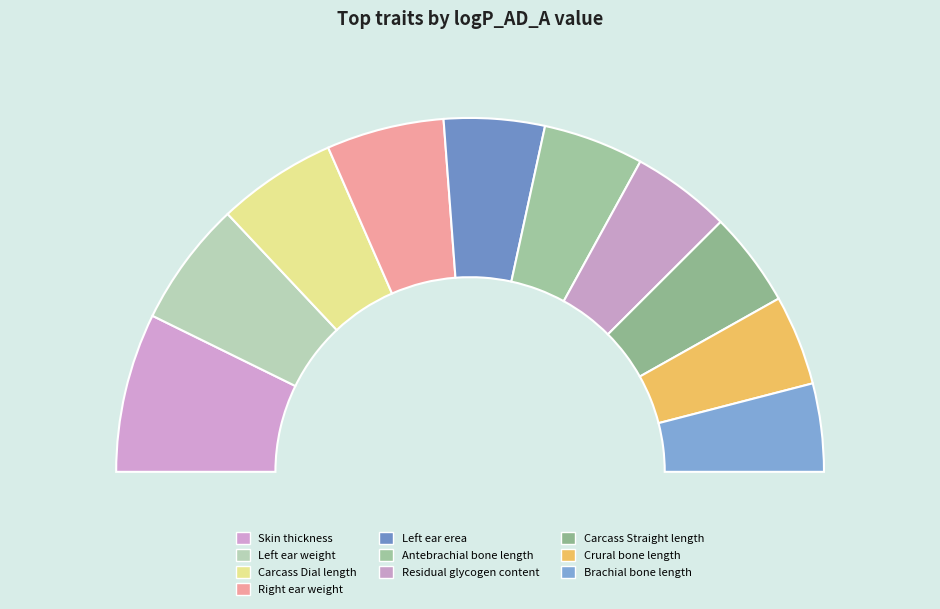

Count the number of slices in the pie.

10